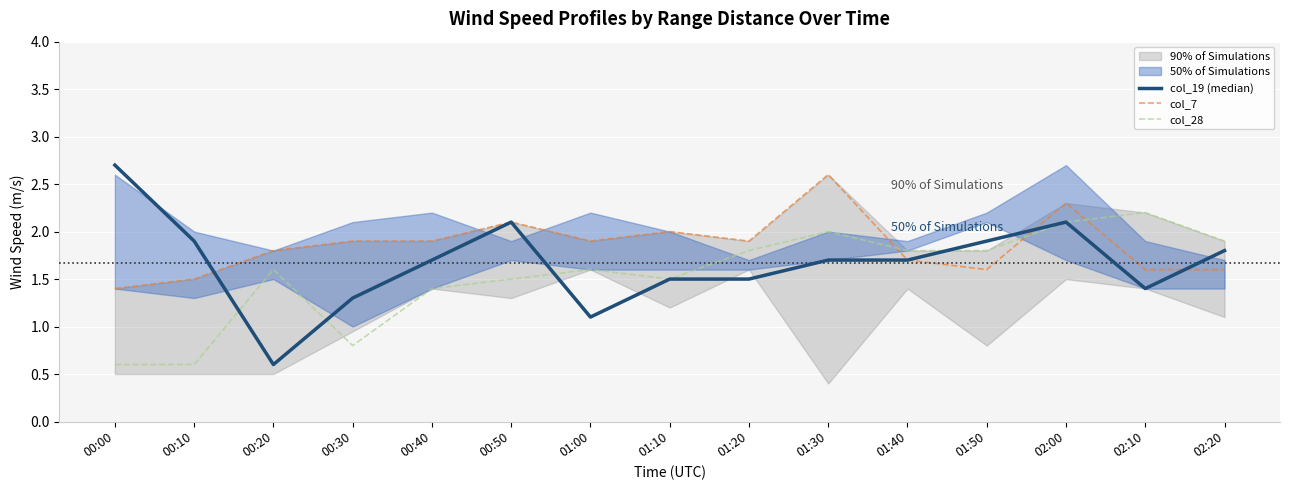

Reading left to right, transcribe all the data shown in this chart.

col_19 (median): 00:00=2.7	00:10=1.9	00:20=0.6	00:30=1.3	00:40=1.7	00:50=2.1	01:00=1.1	01:10=1.5	01:20=1.5	01:30=1.7	01:40=1.7	01:50=1.9	02:00=2.1	02:10=1.4	02:20=1.8
col_7: 00:00=1.4	00:10=1.5	00:20=1.8	00:30=1.9	00:40=1.9	00:50=2.1	01:00=1.9	01:10=2.0	01:20=1.9	01:30=2.6	01:40=1.7	01:50=1.6	02:00=2.3	02:10=1.6	02:20=1.6
col_28: 00:00=0.6	00:10=0.6	00:20=1.6	00:30=0.8	00:40=1.4	00:50=1.5	01:00=1.6	01:10=1.5	01:20=1.8	01:30=2.0	01:40=1.8	01:50=1.8	02:00=2.1	02:10=2.2	02:20=1.9